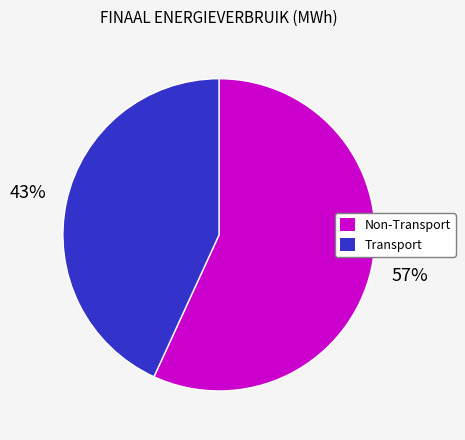

To the nearest percent, what is the difference between the largest and smallest slice percentages?

14%